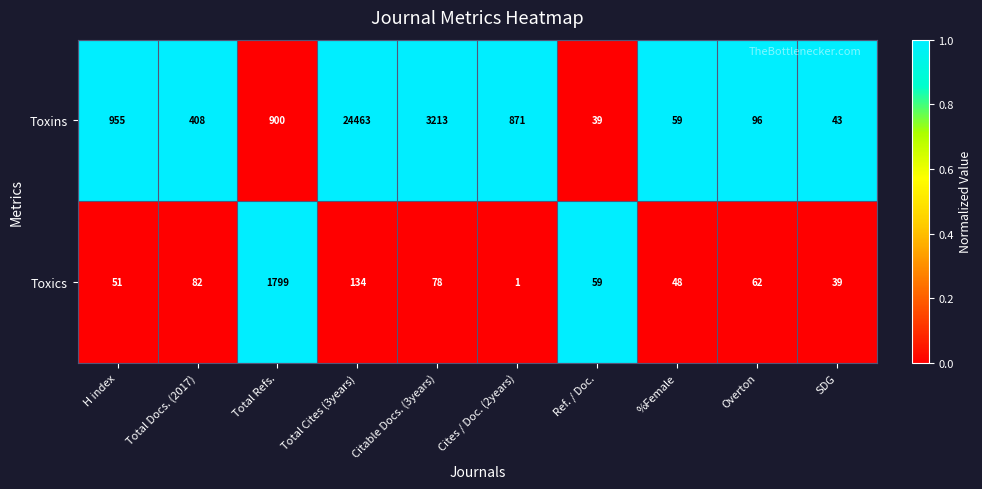

Which series has the largest range (max minus min)?

Toxins